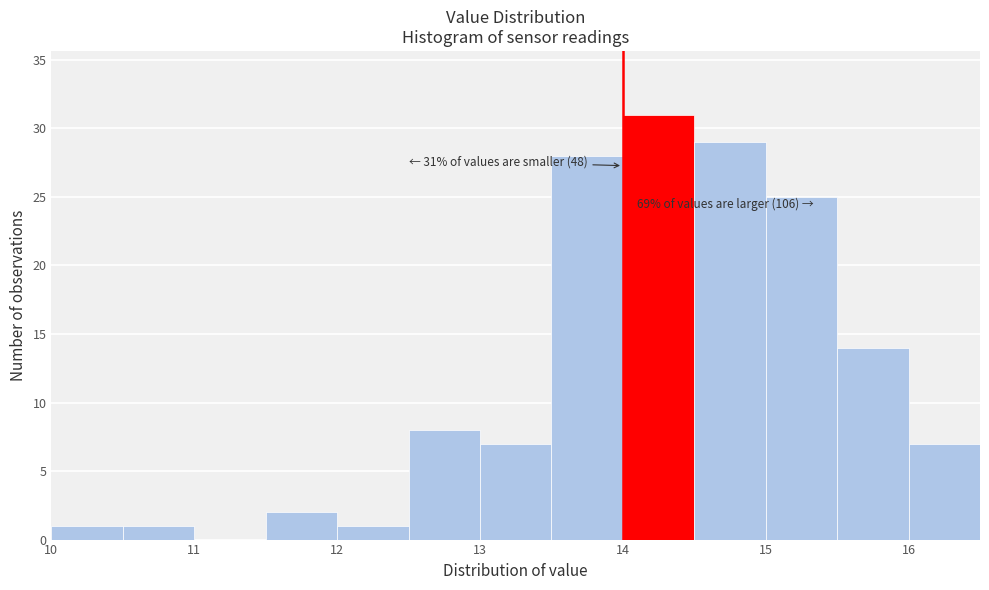

Over which range of the x-axis is the bar tallest?

14.0 to 14.5